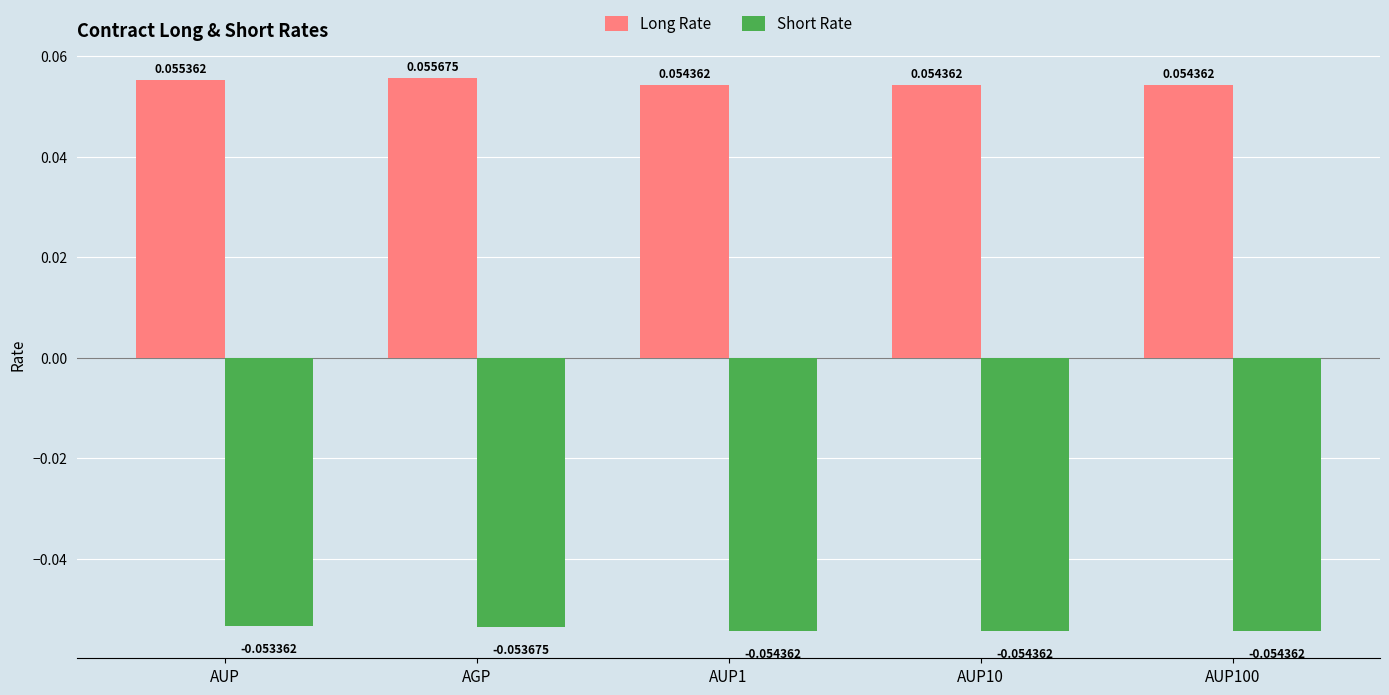

Which category has the highest value across all series?

AGP